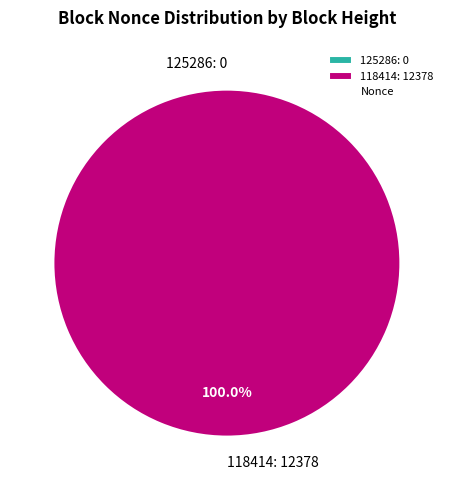

How much of the chart is everything except 125286?

100.0%